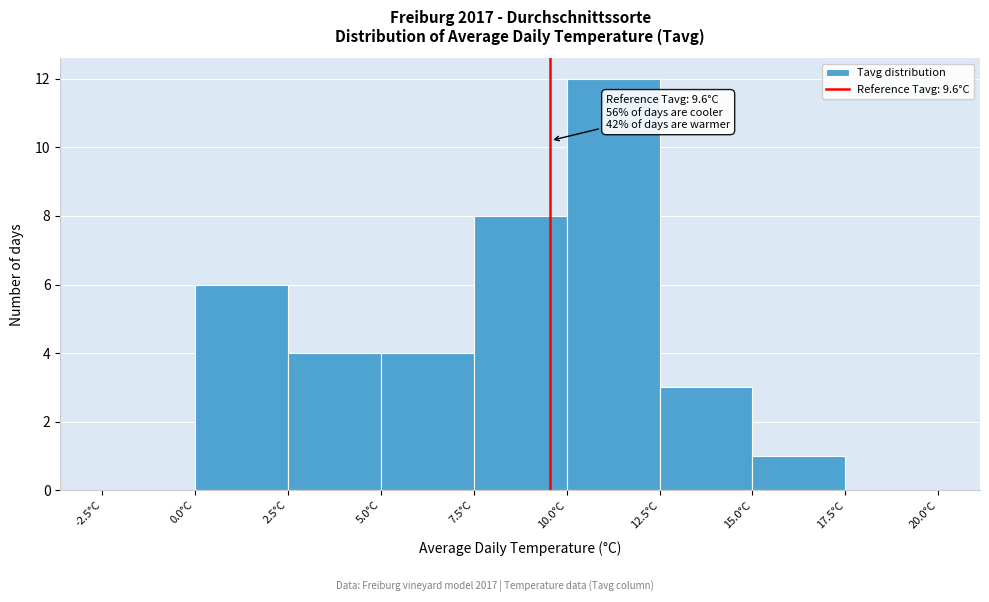

Over which range of the x-axis is the bar tallest?

10.0 to 12.5